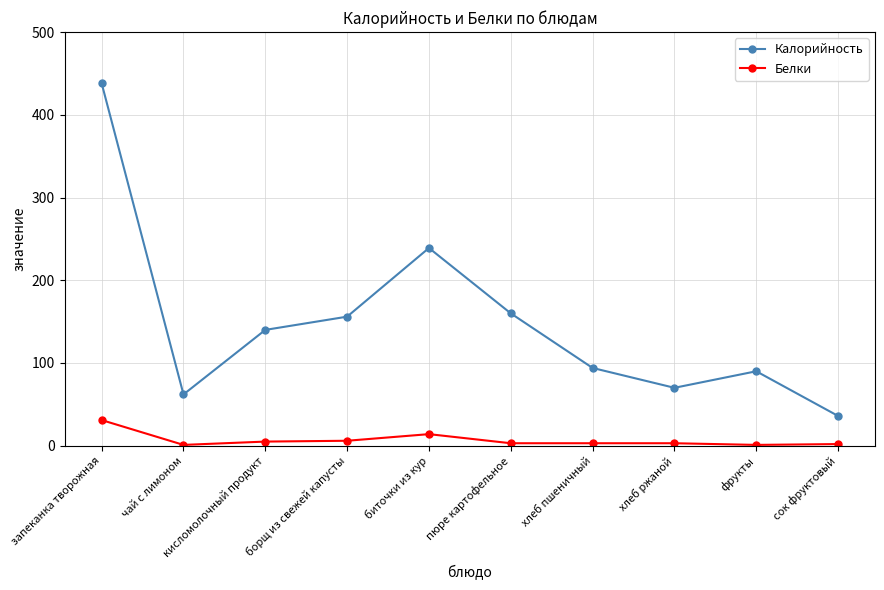

What are all the series names shown in the legend?

Калорийность, Белки